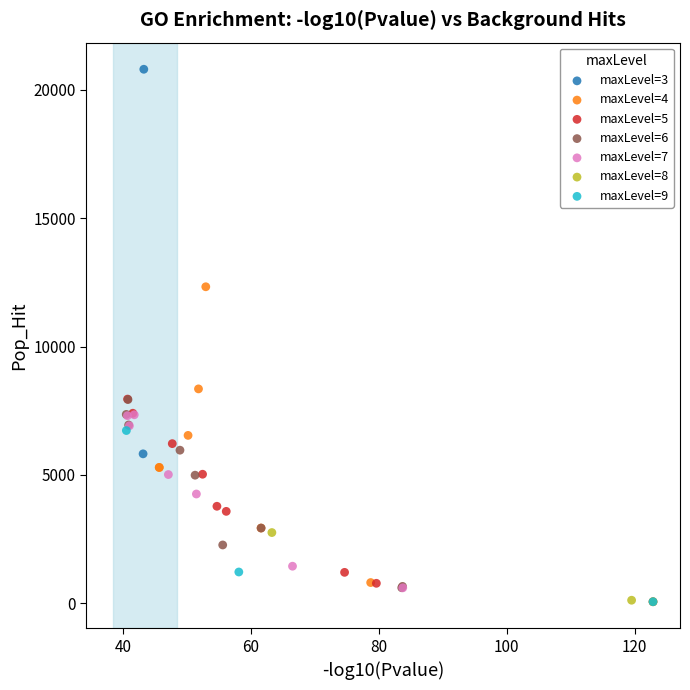

Which series contains the highest Y value?

maxLevel=3